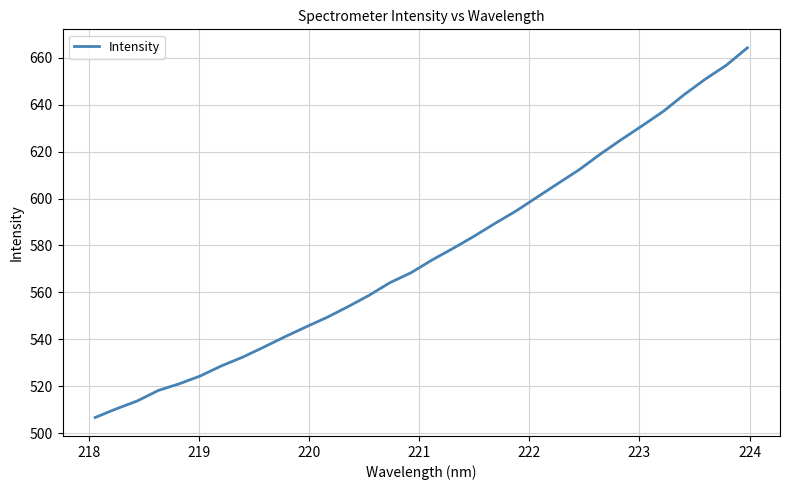

What is the minimum value shown in the chart?

506.7